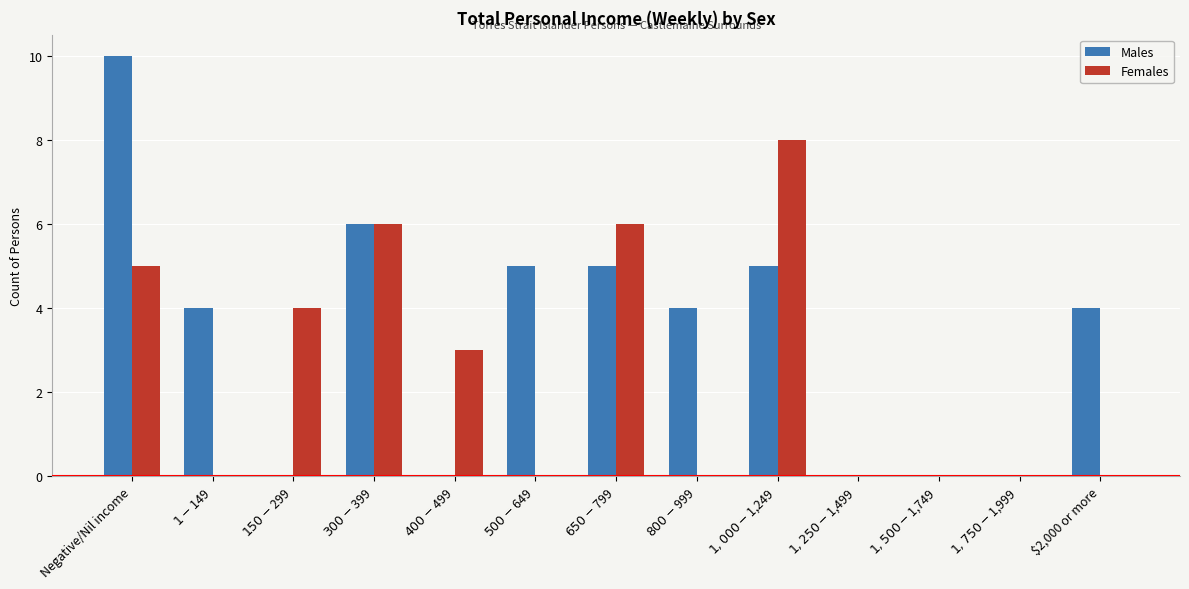

At which category is the sum across all series the highest?

Negative/Nil income